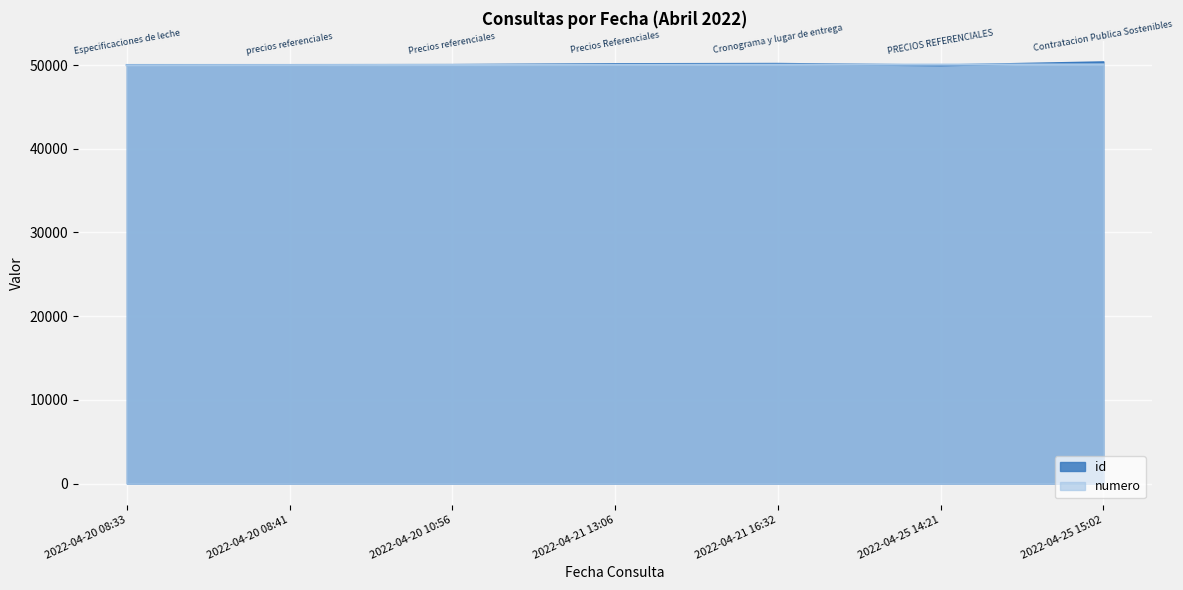

List the series in order of their peak value, lowest first.

numero, id